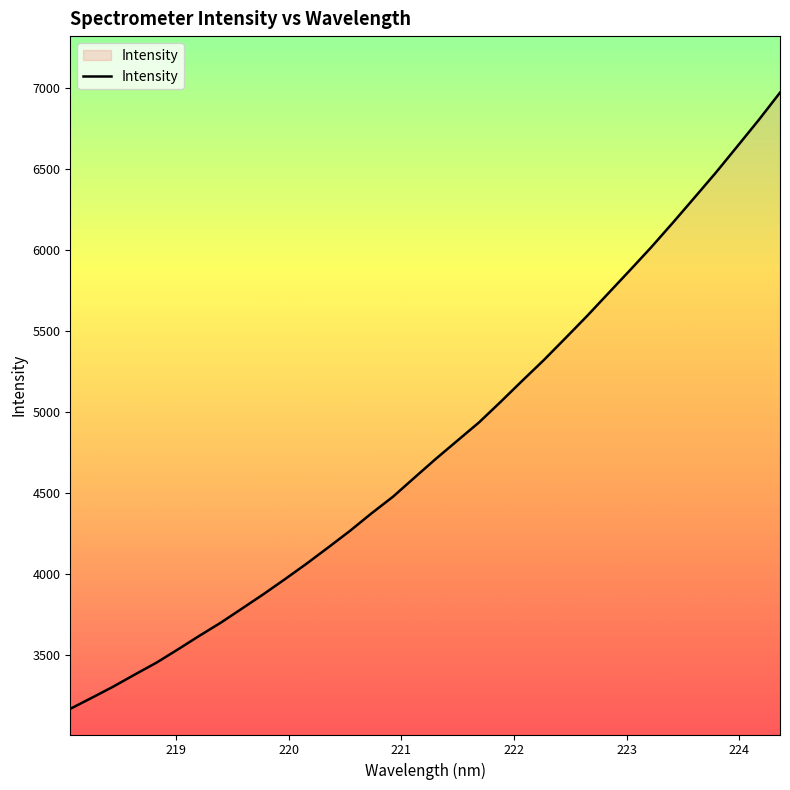

What is the maximum value shown in the chart?

6972.3